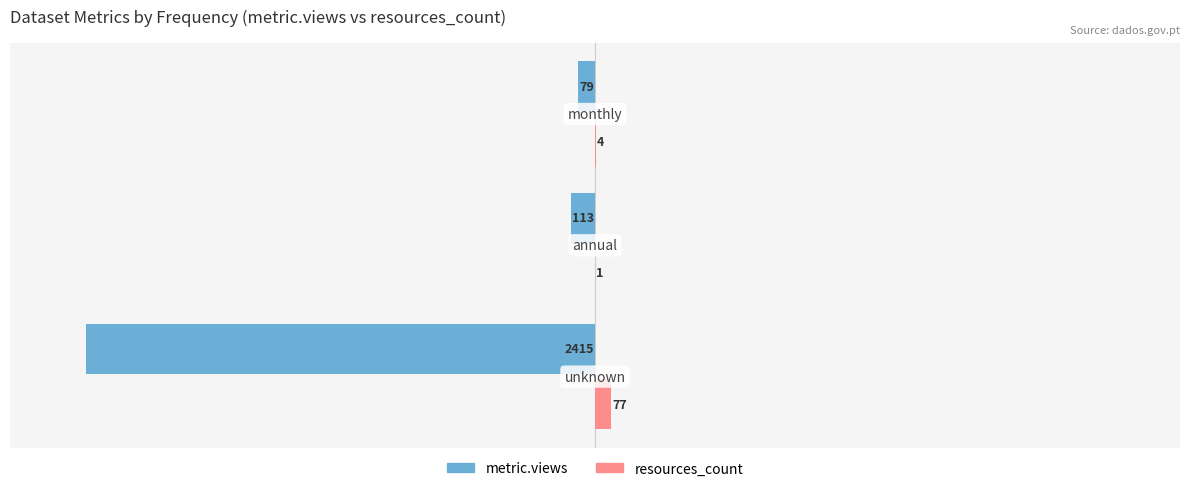

What is the greatest value displayed?

77